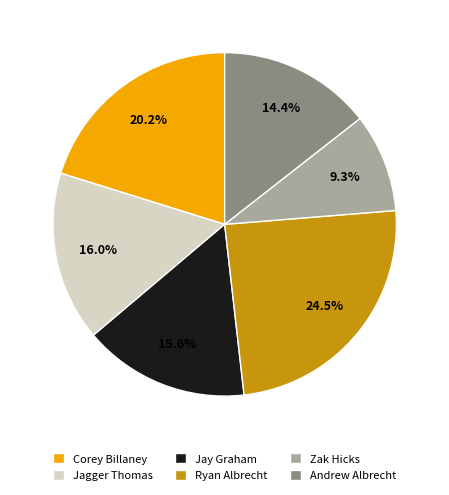

Is there a majority slice in this chart?

No